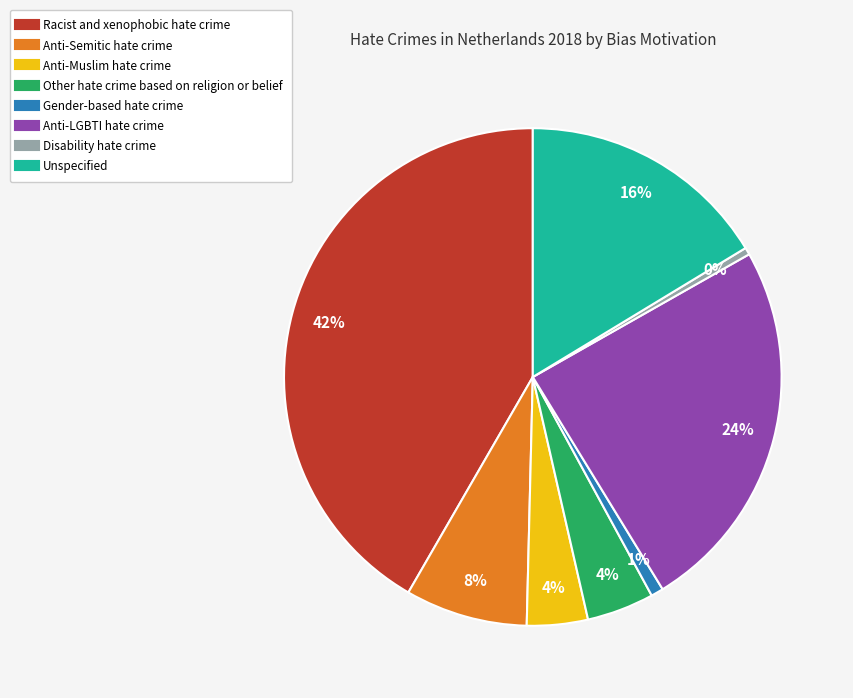

What is the largest slice in the pie chart?

Racist and xenophobic hate crime